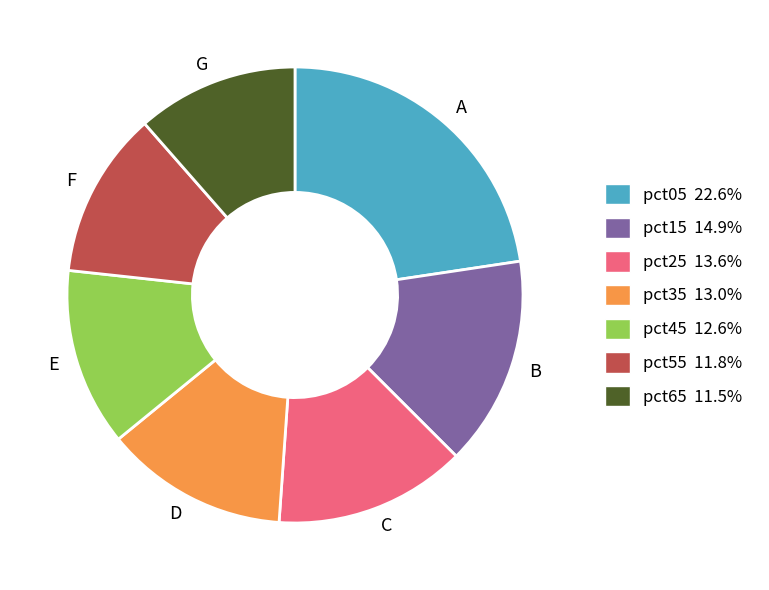

Is there any slice that represents more than half of the pie?

No